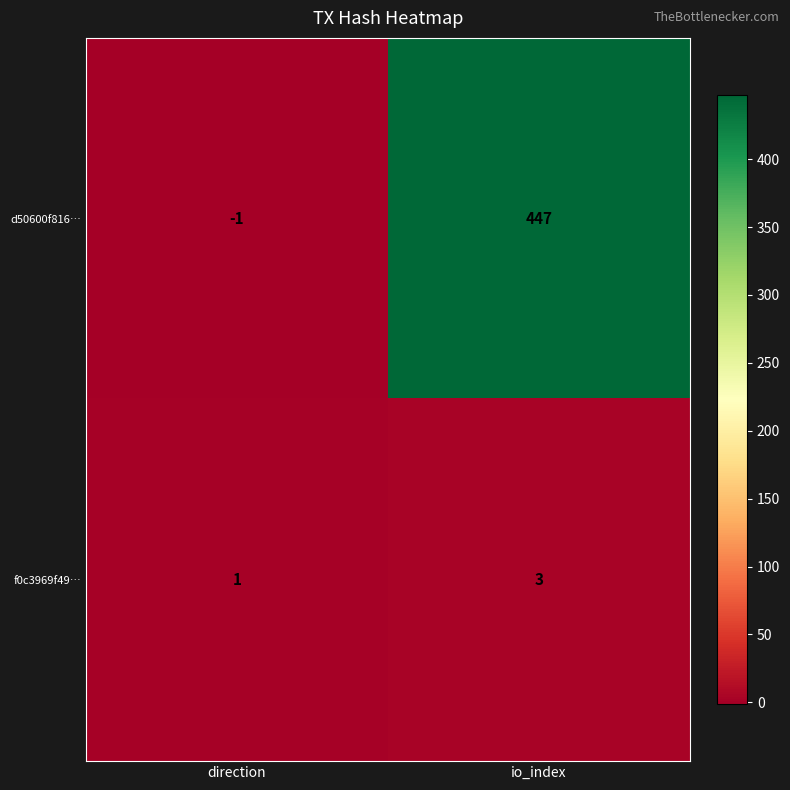

The f0c3969f49… series shows 4 at io_index. True or false?

False